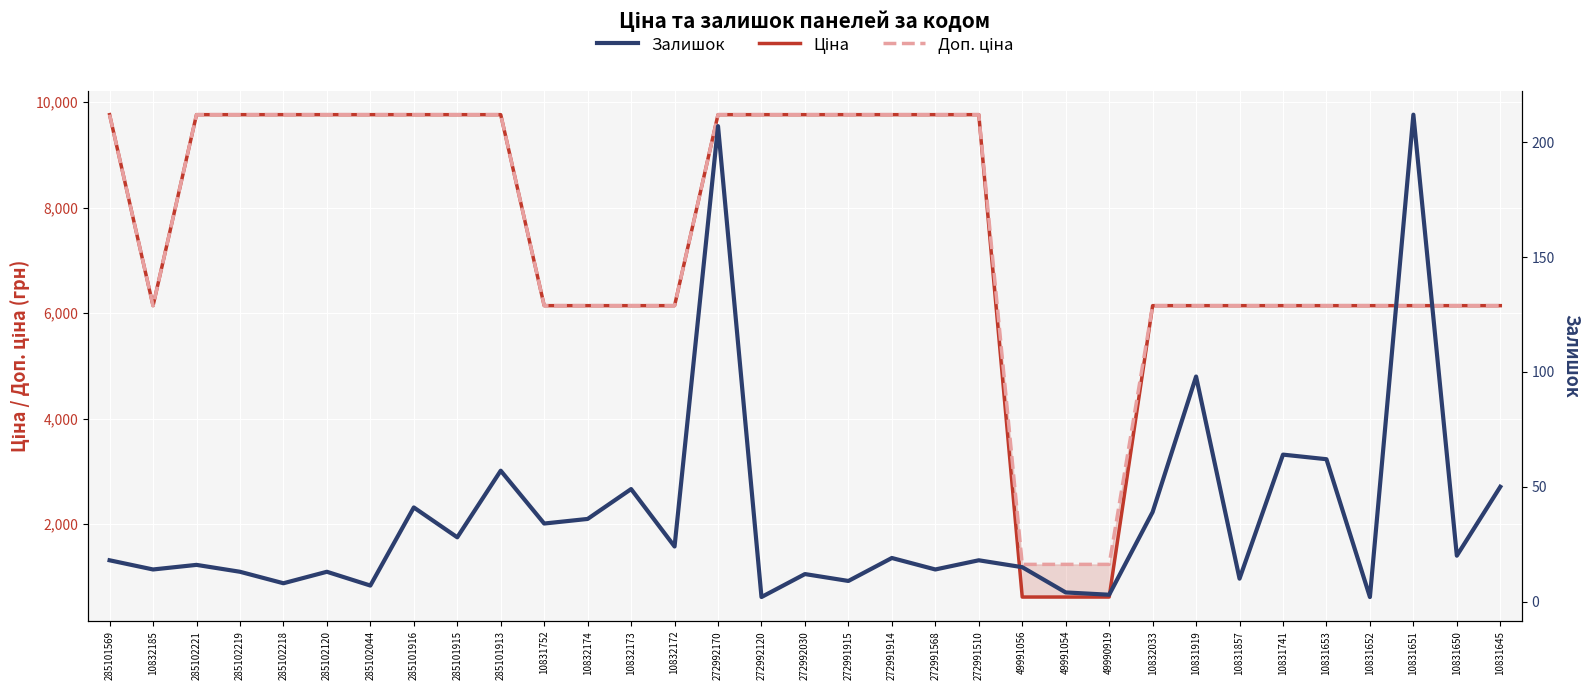

In Залишок, how many points are higher than both neighbors (excluding endpoints)?

12